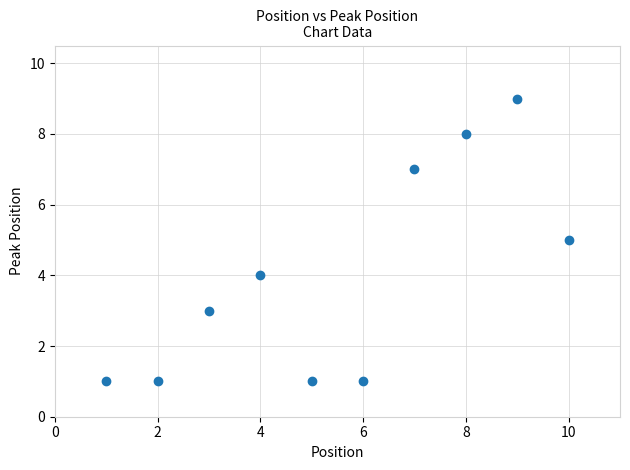

What is the average X value?

6